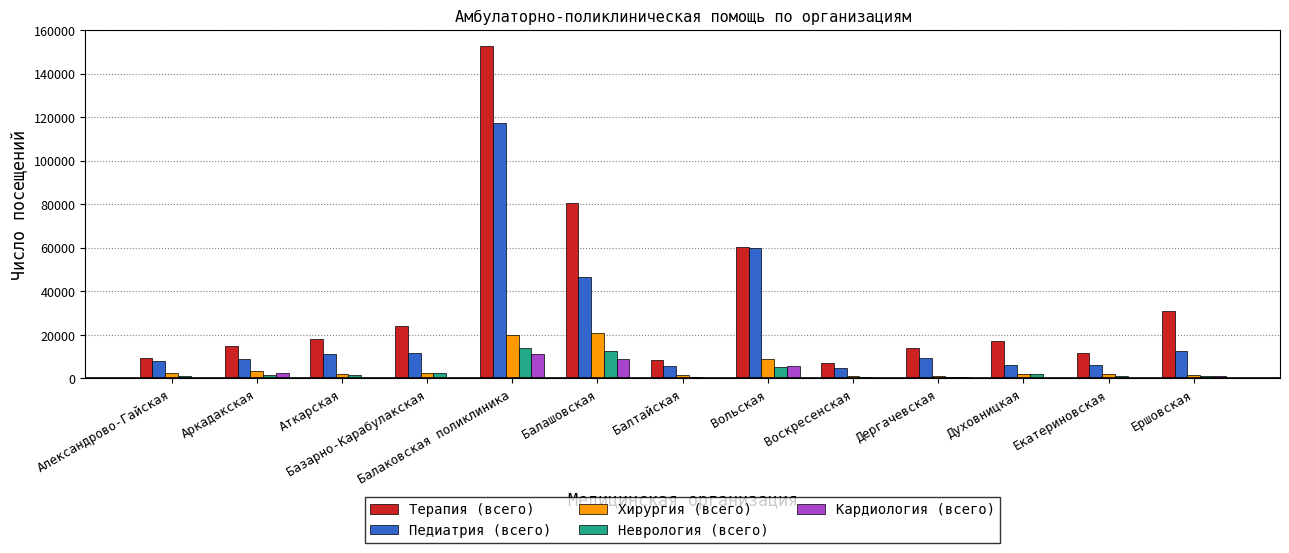

What is the sum of all Терапия (всего) values?

448883